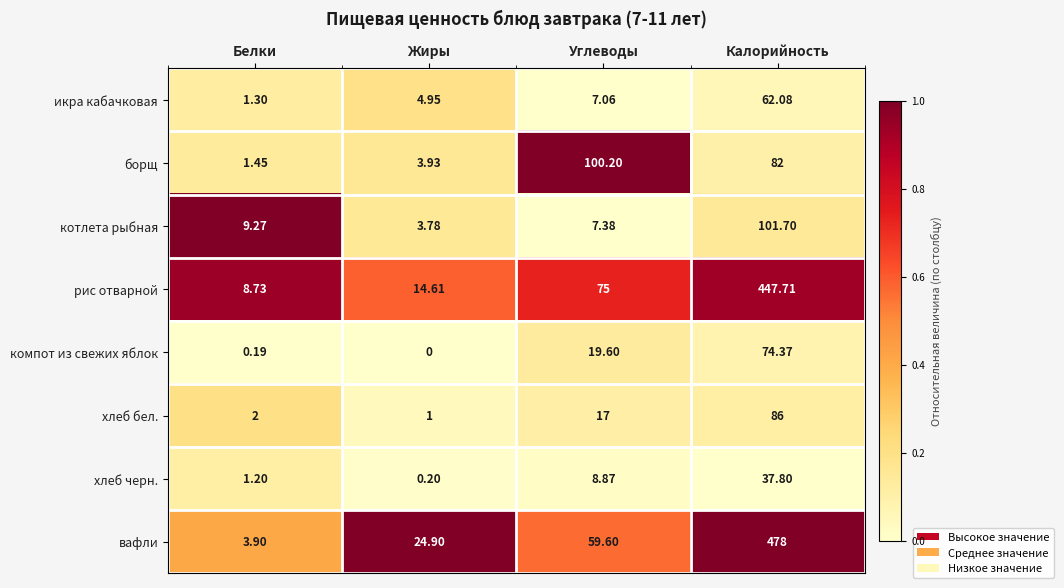

Which series has the largest total across all categories?

вафли